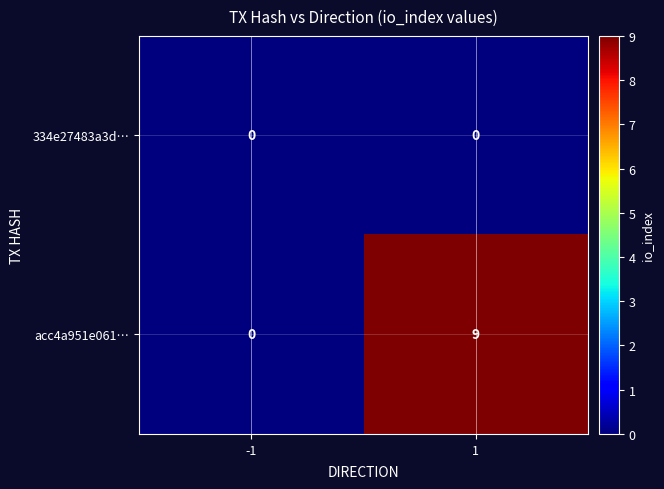

What is the spread (max minus min) of values at 1?

9